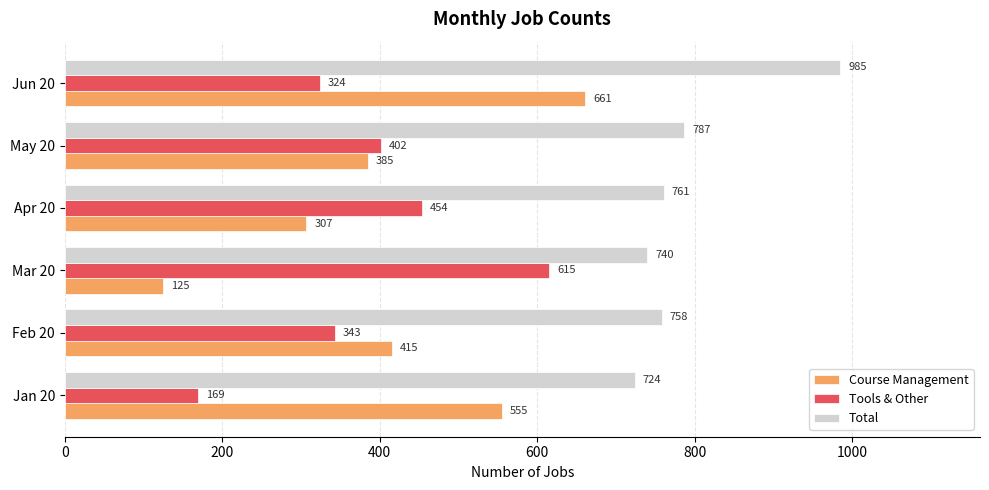

Rank the categories by Tools & Other value from lowest to highest.

Jan 20, Jun 20, Feb 20, May 20, Apr 20, Mar 20